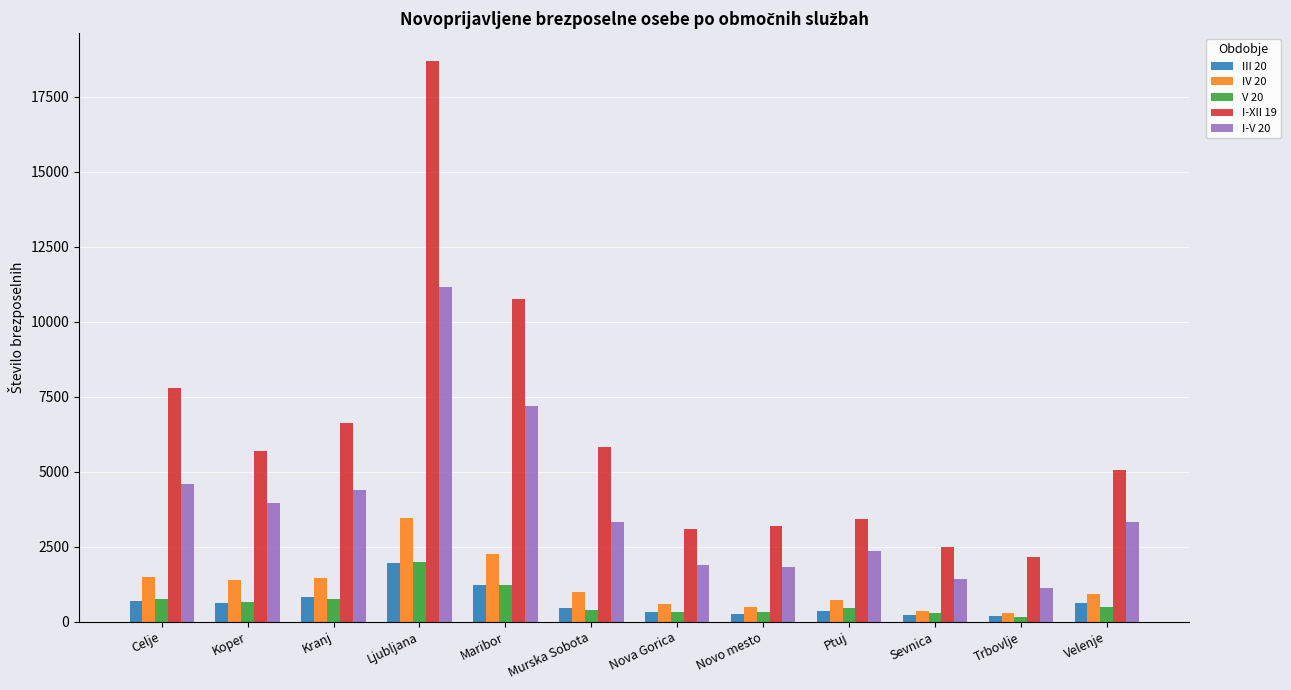

What is the label of the 4th bar from the left?

Ljubljana